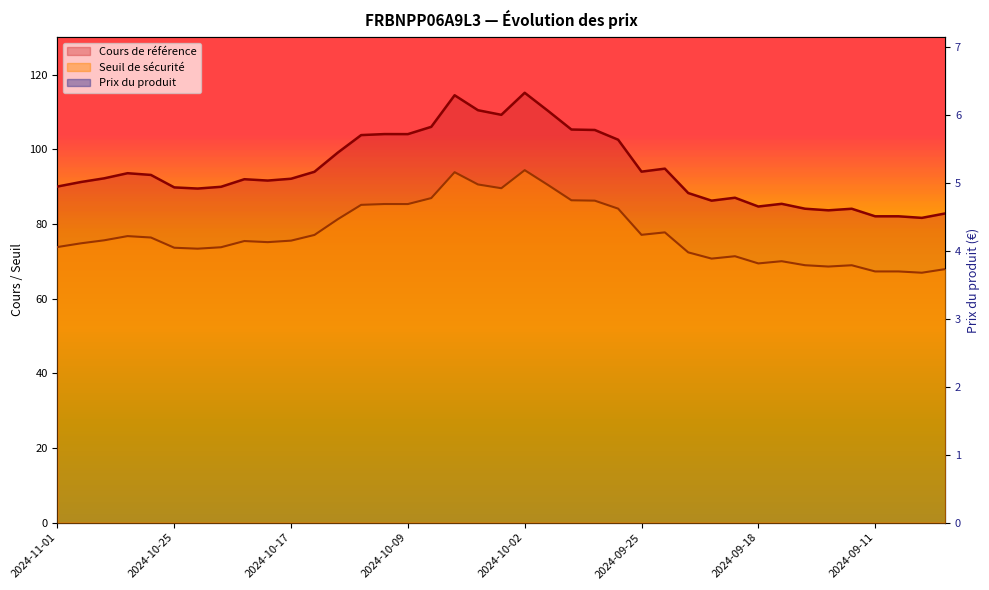

Reading left to right, transcribe all the data shown in this chart.

Cours de référence: 2024-11-01=90.0	2024-10-31=91.2	2024-10-30=92.2	2024-10-29=93.6	2024-10-28=93.1	2024-10-25=89.8	2024-10-24=89.5	2024-10-23=90.0	2024-10-22=92.0	2024-10-21=91.6	2024-10-17=92.1	2024-10-15=94.0	2024-10-14=99.1	2024-10-11=103.8	2024-10-10=104.1	2024-10-09=104.1	2024-10-08=106.0	2024-10-07=114.5	2024-10-04=110.5	2024-10-03=109.2	2024-10-02=115.1	2024-10-01=110.3	2024-09-30=105.3	2024-09-27=105.2	2024-09-26=102.6	2024-09-25=94.0	2024-09-24=94.8	2024-09-23=88.3	2024-09-20=86.2	2024-09-19=87.0	2024-09-18=84.7	2024-09-17=85.4	2024-09-16=84.1	2024-09-13=83.7	2024-09-12=84.1	2024-09-11=82.0	2024-09-10=82.0	2024-09-09=81.6	2024-09-06=82.8
Seuil de sécurité: 2024-11-01=73.8	2024-10-31=74.8	2024-10-30=75.6	2024-10-29=76.7	2024-10-28=76.4	2024-10-25=73.6	2024-10-24=73.4	2024-10-23=73.8	2024-10-22=75.4	2024-10-21=75.1	2024-10-17=75.5	2024-10-15=77.1	2024-10-14=81.3	2024-10-11=85.1	2024-10-10=85.3	2024-10-09=85.3	2024-10-08=86.9	2024-10-07=93.9	2024-10-04=90.6	2024-10-03=89.6	2024-10-02=94.4	2024-10-01=90.4	2024-09-30=86.3	2024-09-27=86.2	2024-09-26=84.1	2024-09-25=77.1	2024-09-24=77.7	2024-09-23=72.4	2024-09-20=70.7	2024-09-19=71.4	2024-09-18=69.4	2024-09-17=70.0	2024-09-16=68.9	2024-09-13=68.6	2024-09-12=68.9	2024-09-11=67.3	2024-09-10=67.3	2024-09-09=66.9	2024-09-06=67.9
Prix du produit: 2024-11-01=0.3	2024-10-31=0.3	2024-10-30=0.3	2024-10-29=0.3	2024-10-28=0.3	2024-10-25=0.3	2024-10-24=0.3	2024-10-23=0.3	2024-10-22=0.3	2024-10-21=0.3	2024-10-17=0.3	2024-10-15=0.3	2024-10-14=0.5	2024-10-11=0.6	2024-10-10=0.6	2024-10-09=0.6	2024-10-08=0.7	2024-10-07=1.1	2024-10-04=0.9	2024-10-03=0.9	2024-10-02=1.2	2024-10-01=1.0	2024-09-30=0.8	2024-09-27=0.8	2024-09-26=0.7	2024-09-25=0.5	2024-09-24=0.5	2024-09-23=0.4	2024-09-20=0.3	2024-09-19=0.3	2024-09-18=0.3	2024-09-17=0.3	2024-09-16=0.3	2024-09-13=0.3	2024-09-12=0.3	2024-09-11=0.3	2024-09-10=0.3	2024-09-09=0.3	2024-09-06=0.2